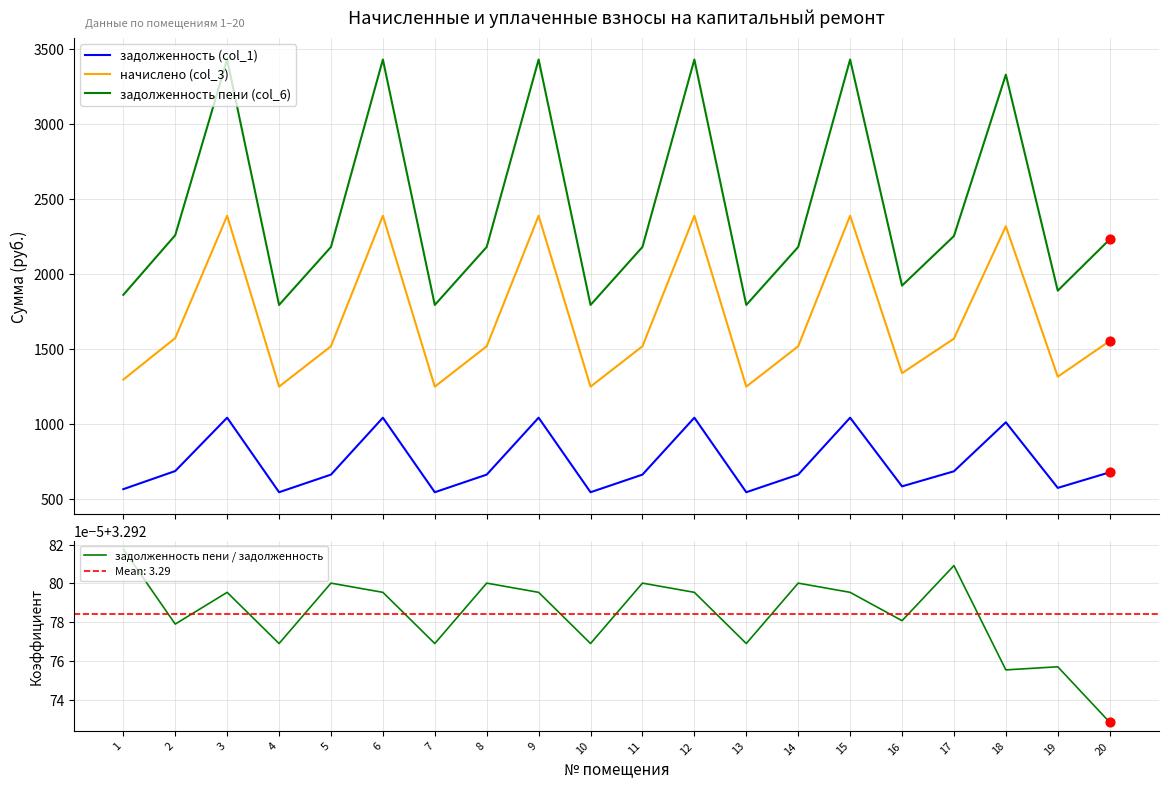

Which series contains the highest Y value?

задолженность пени (col_6)